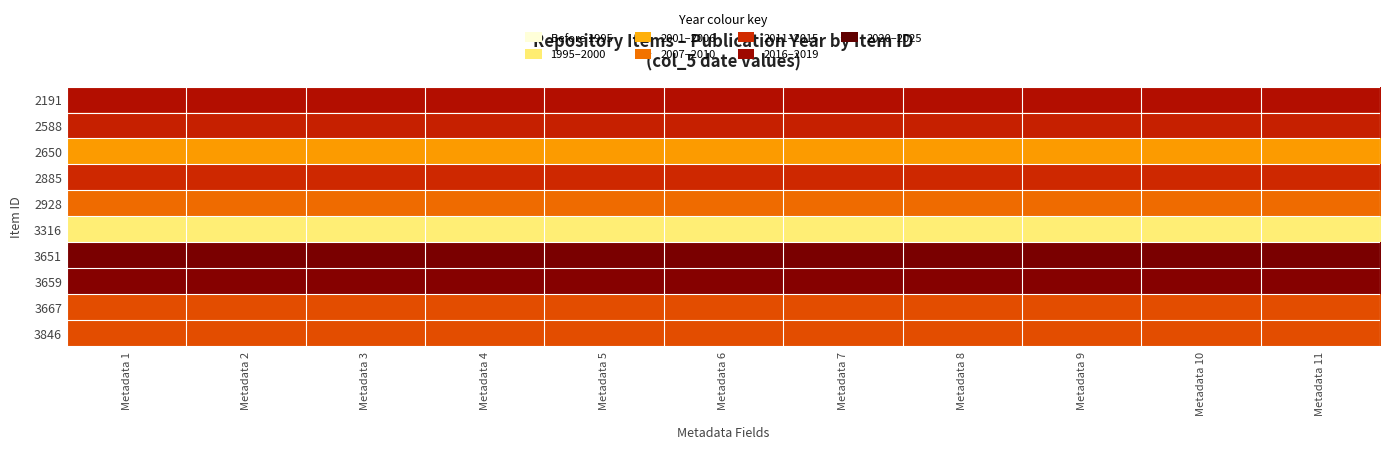

Rank the series by their maximum value, from highest to lowest.

3651, 3659, 2191, 2588, 2885, 3667, 3846, 2928, 2650, 3316